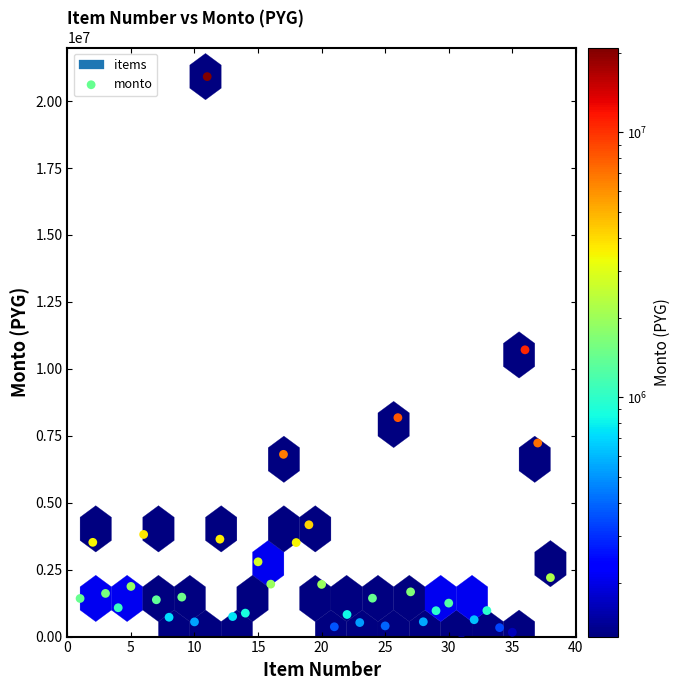

What is the range of X values (max minus min)?

37